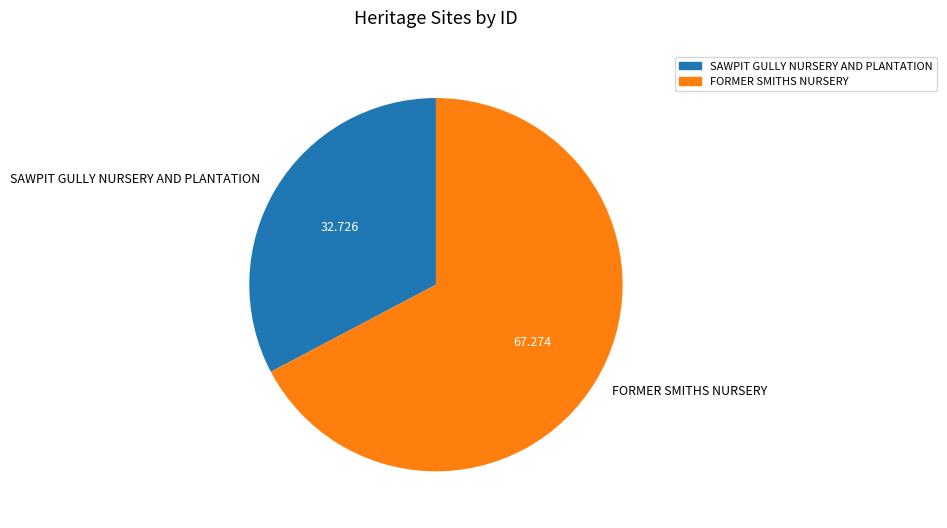

Between SAWPIT GULLY NURSERY AND PLANTATION and FORMER SMITHS NURSERY, which is larger?

FORMER SMITHS NURSERY